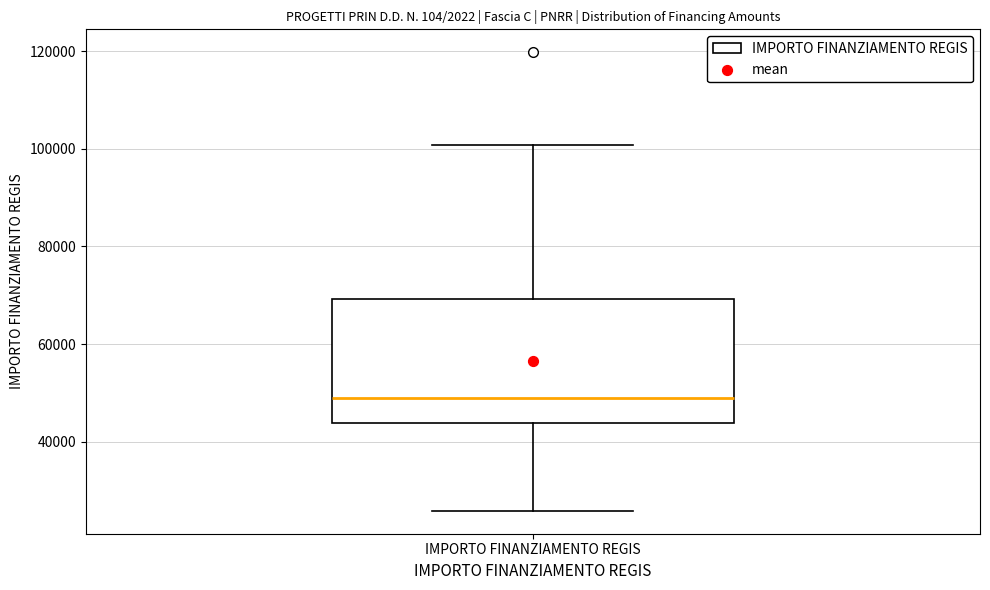

Read this box plot against the y-axis: the position of the median line, the range covered by the box, and the ends of both whiskers. The values are not printed on the chart, so give them approximately, as read against the axis.

median 48000, box 44000 to 70000, whiskers 26000 to 100000